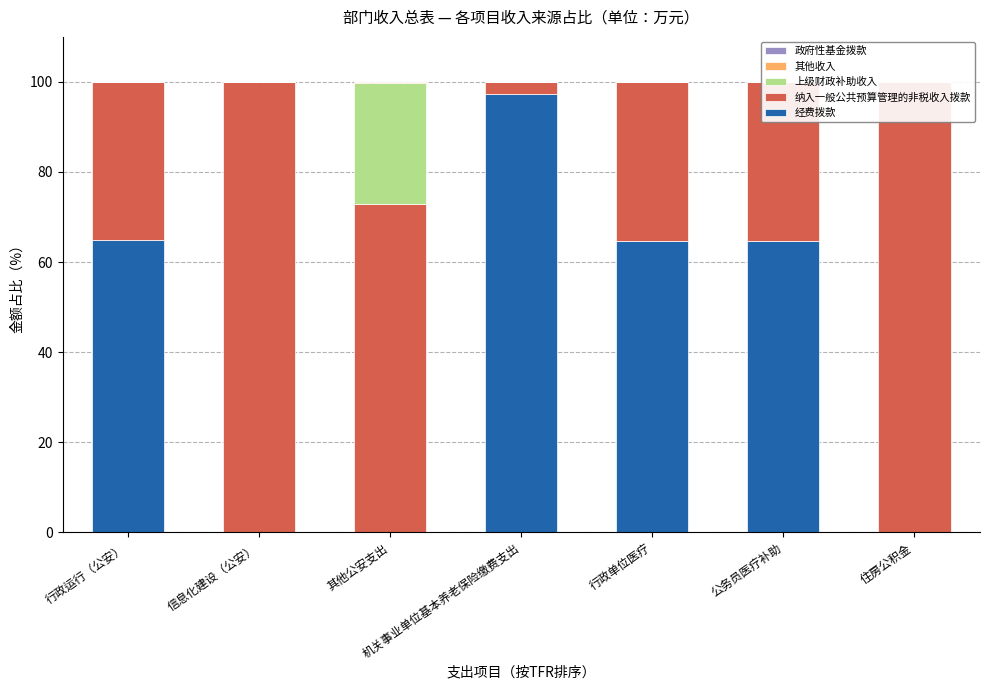

List the labels in order of 纳入一般公共预算管理的非税收入拨款 value, smallest first.

机关事业单位基本养老保险缴费支出, 行政运行（公安）, 公务员医疗补助, 行政单位医疗, 其他公安支出, 信息化建设（公安）, 住房公积金